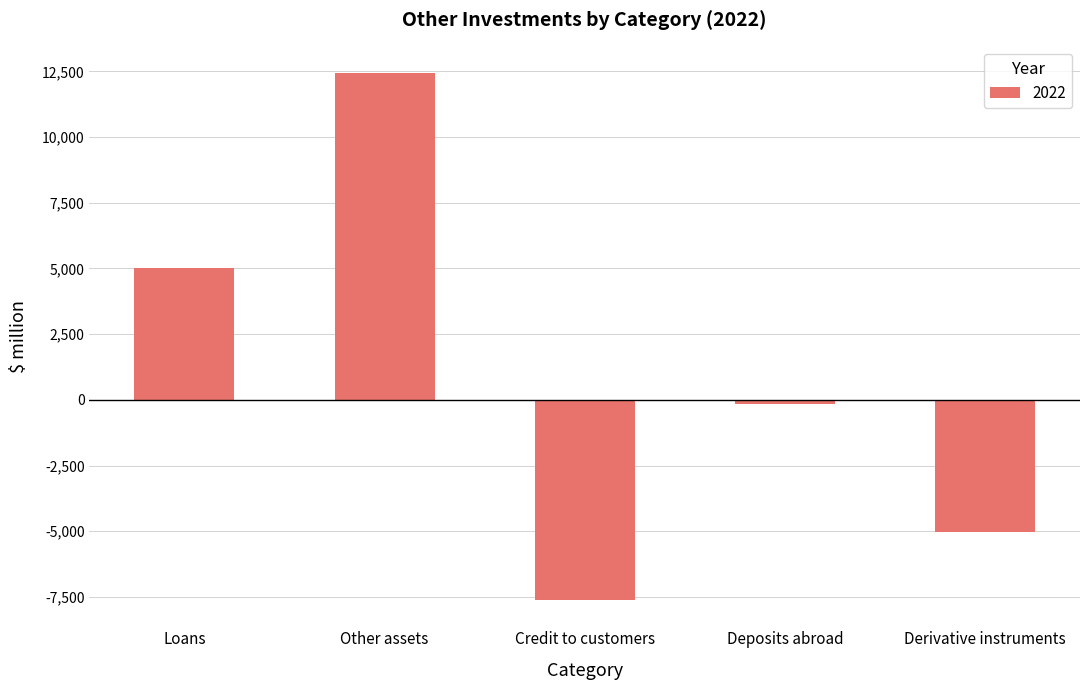

What is the difference between the second highest and second lowest values?

10073